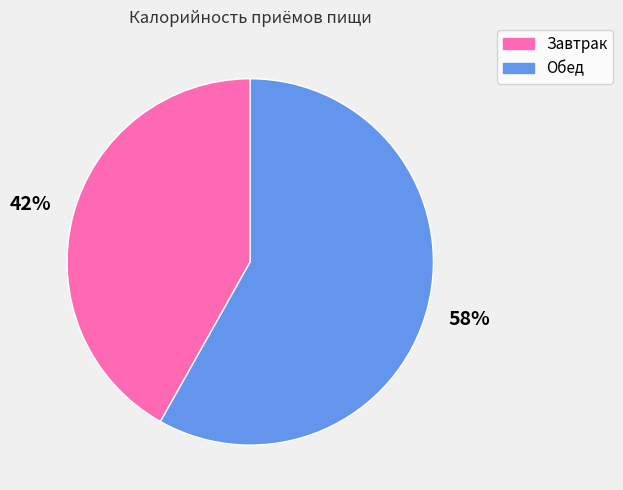

Approximately how many times larger is the value at Завтрак compared to Обед?

0.7